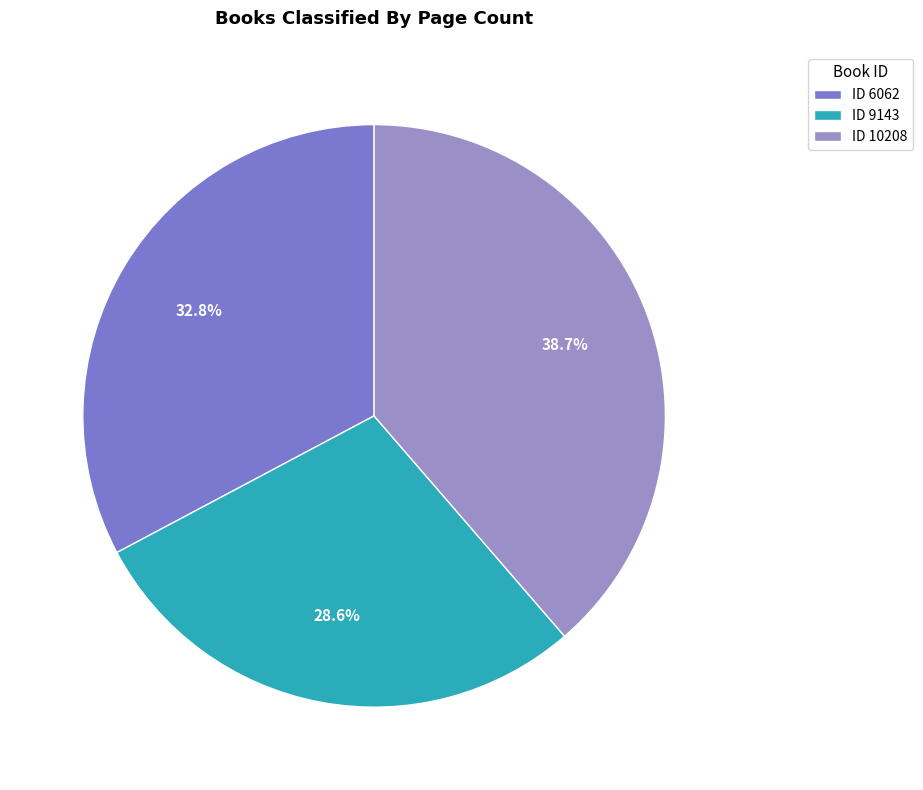

Which category has the smallest portion of the pie?

ID 9143